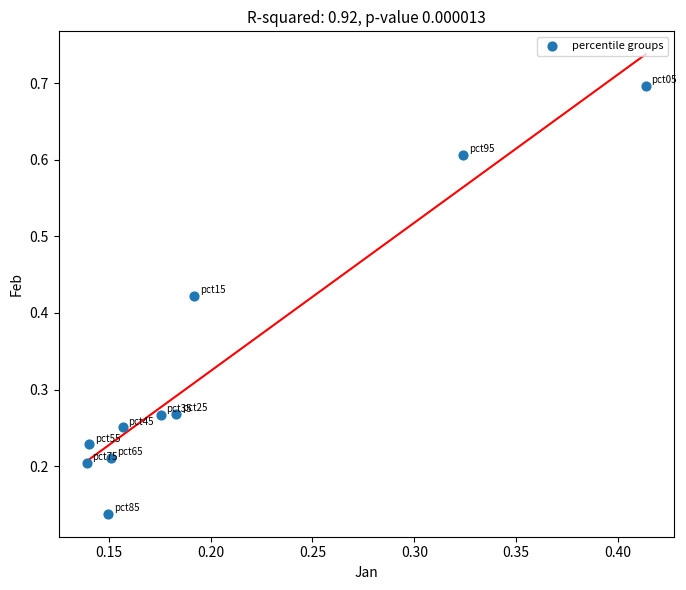

What is the range of Y values (max minus min)?

0.6